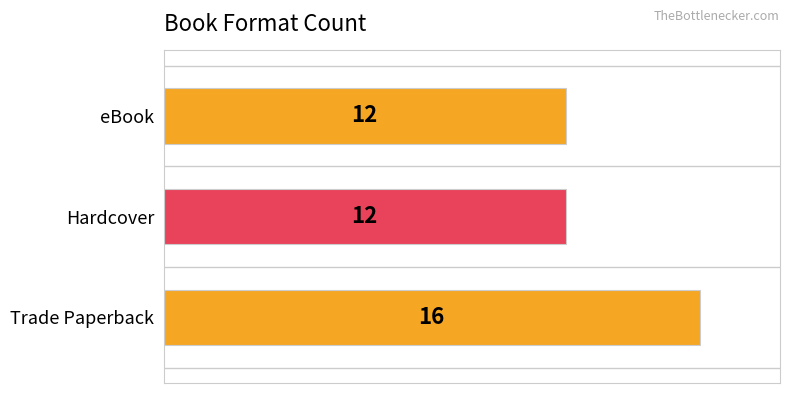

What is the sum of all values?

40